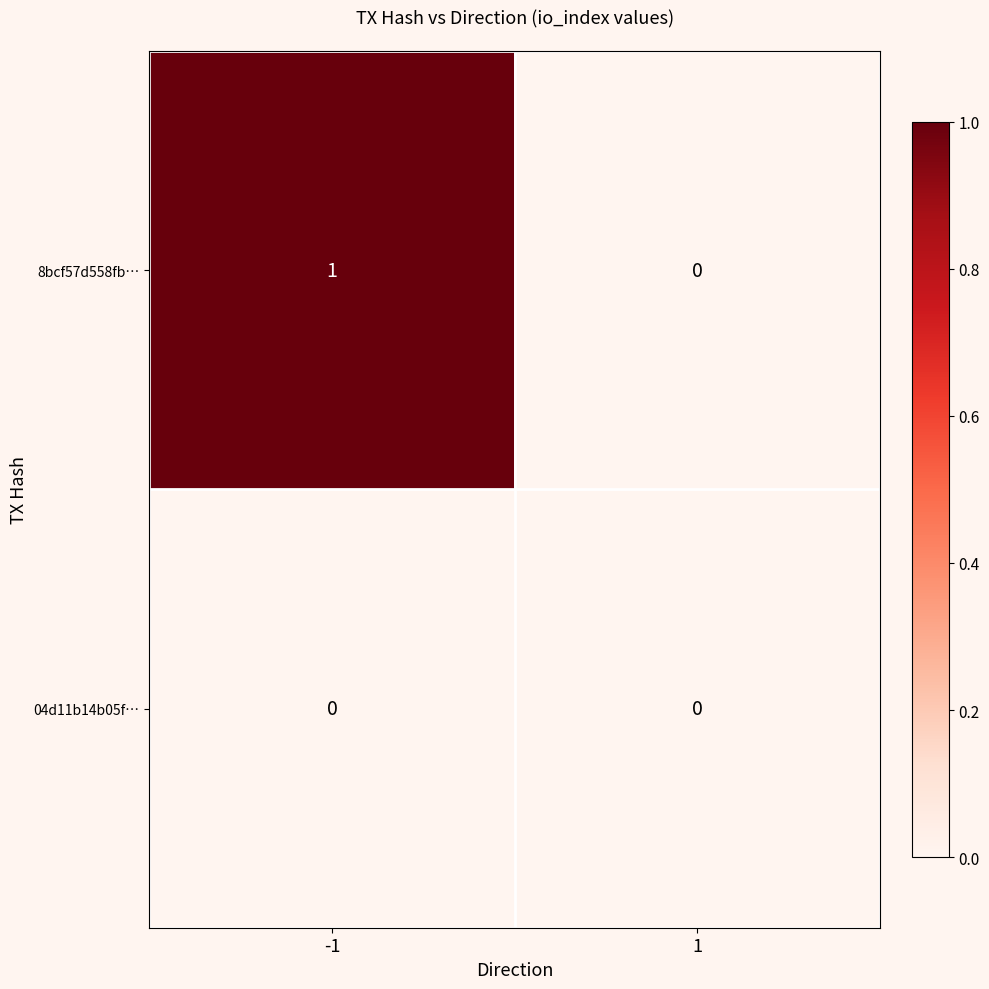

Is the value of 8bcf57d558fb… at -1 greater than the value of 04d11b14b05f… at 1?

Yes